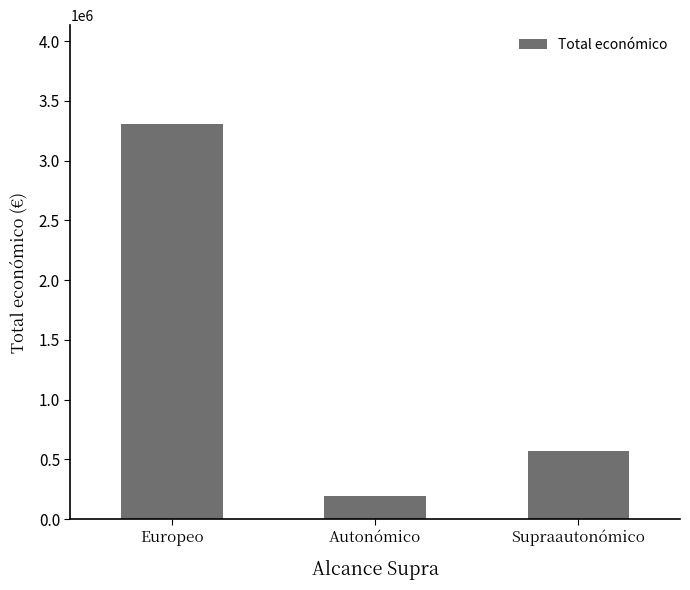

Reading left to right, what are all the values shown in this chart?

3306372.5	195554.3	570839.0